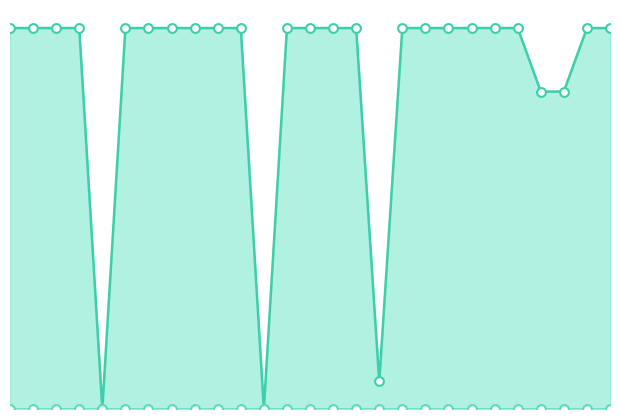

Is the value of VEK line at 19 greater than the value of VRK markers at 11?

Yes